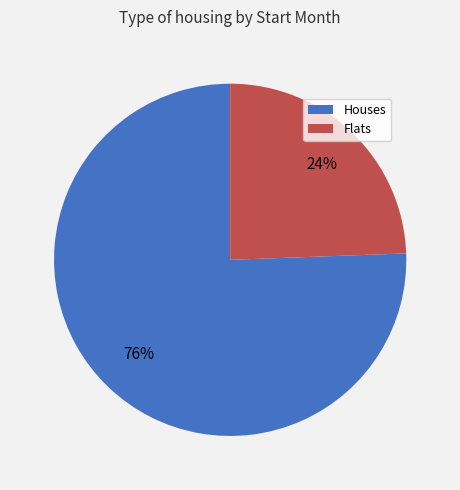

The Houses slice represents 62% of the pie. True or false?

False